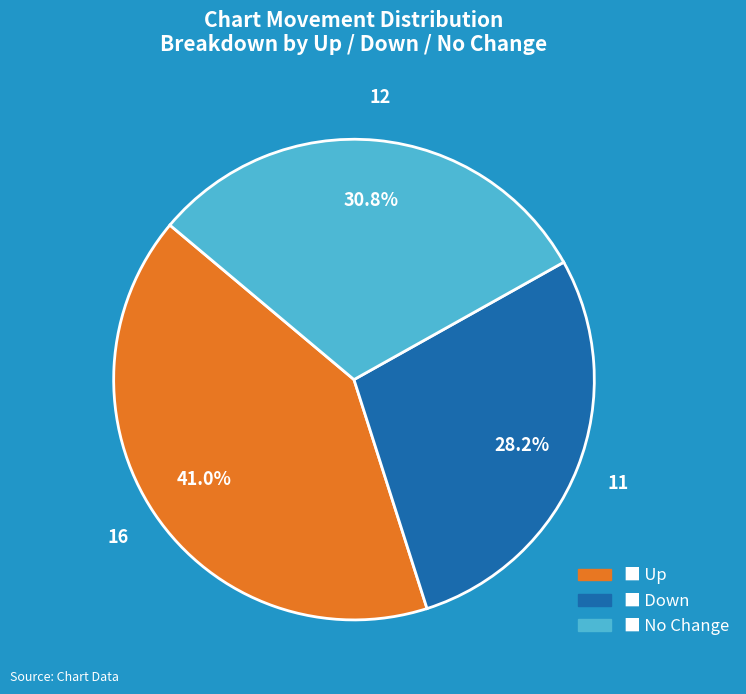

To the nearest percent, what is the difference between the largest and smallest slice percentages?

13%